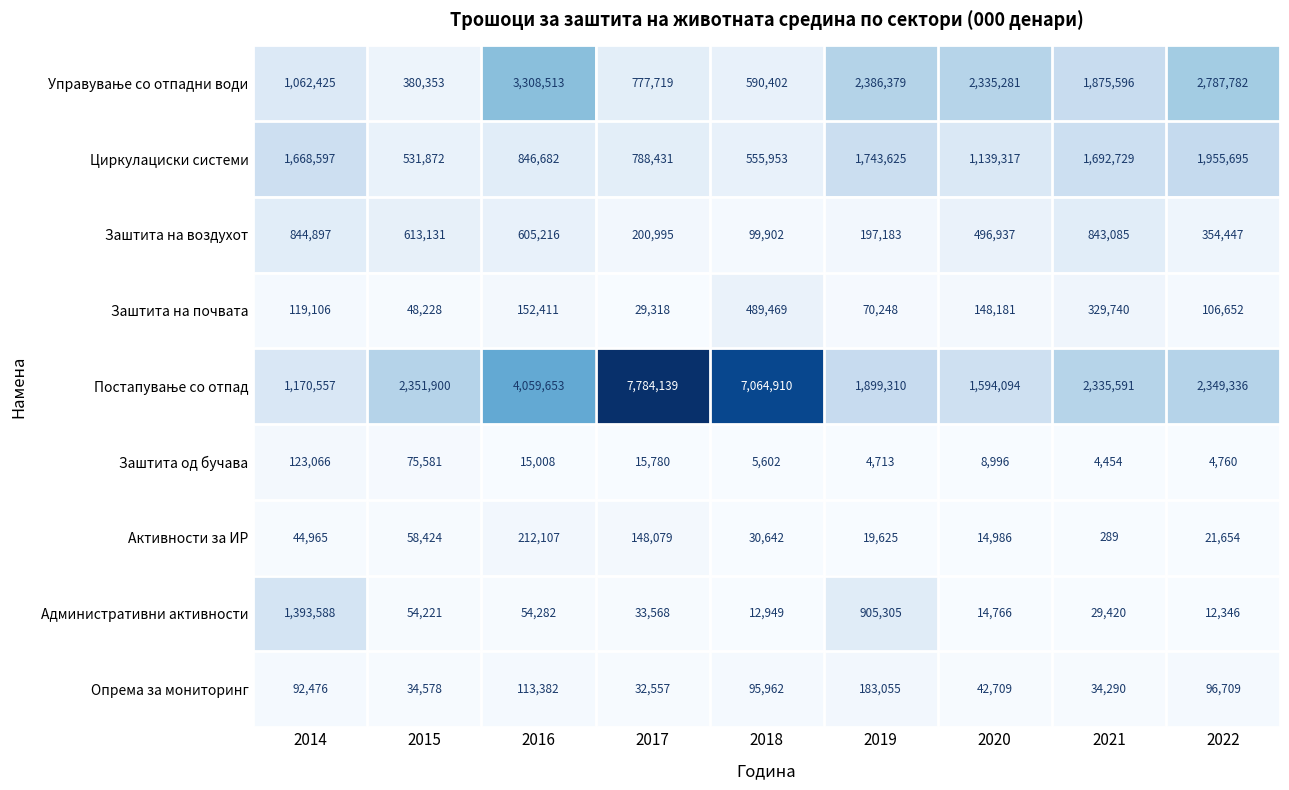

Where does the Активности за ИР series first go above 30642?

2014